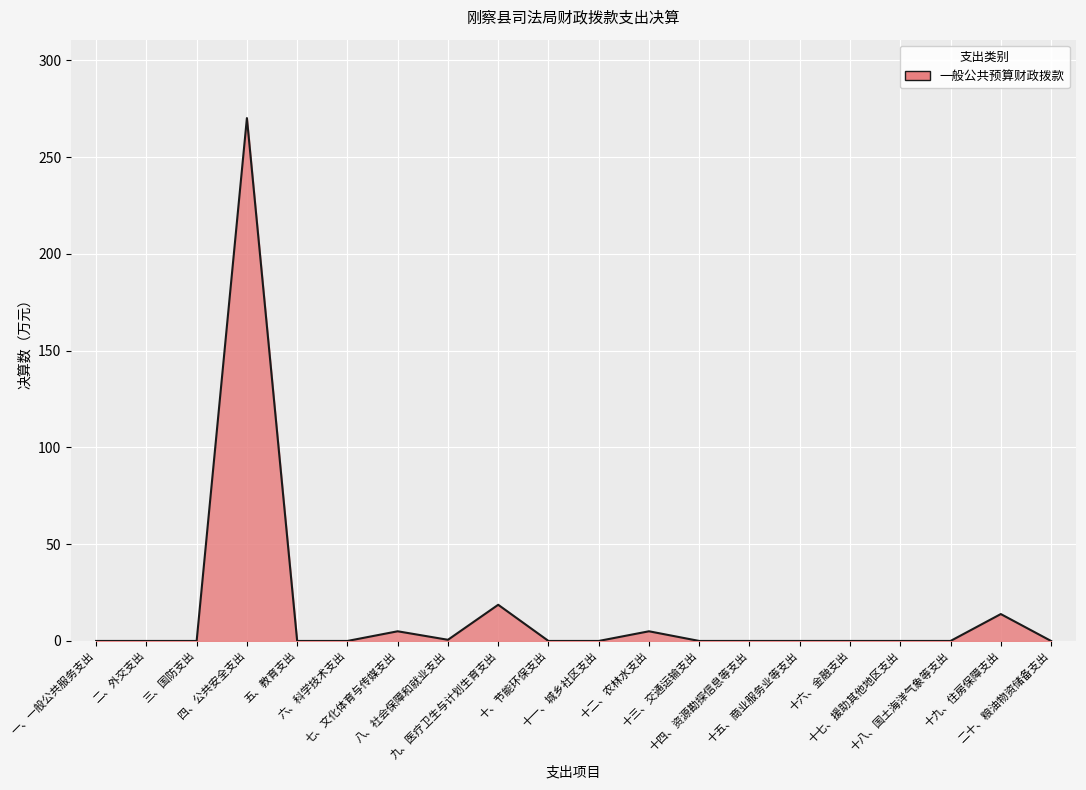

What is the greatest value displayed?

270.2